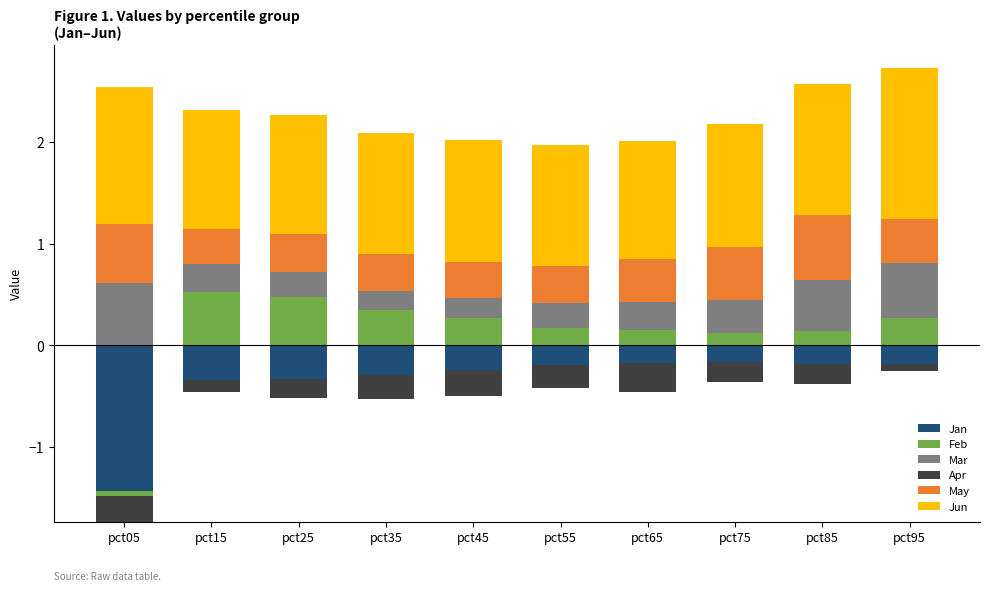

How many bars are there in each group?

6